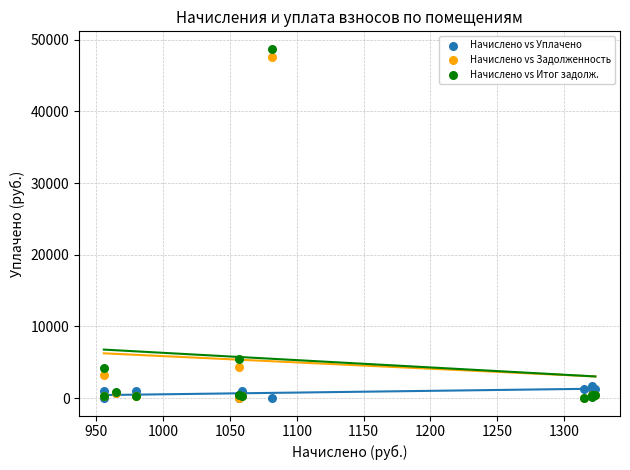

What are all the series names shown in the legend?

Начислено vs Уплачено, Начислено vs Задолженность, Начислено vs Итог задолж.